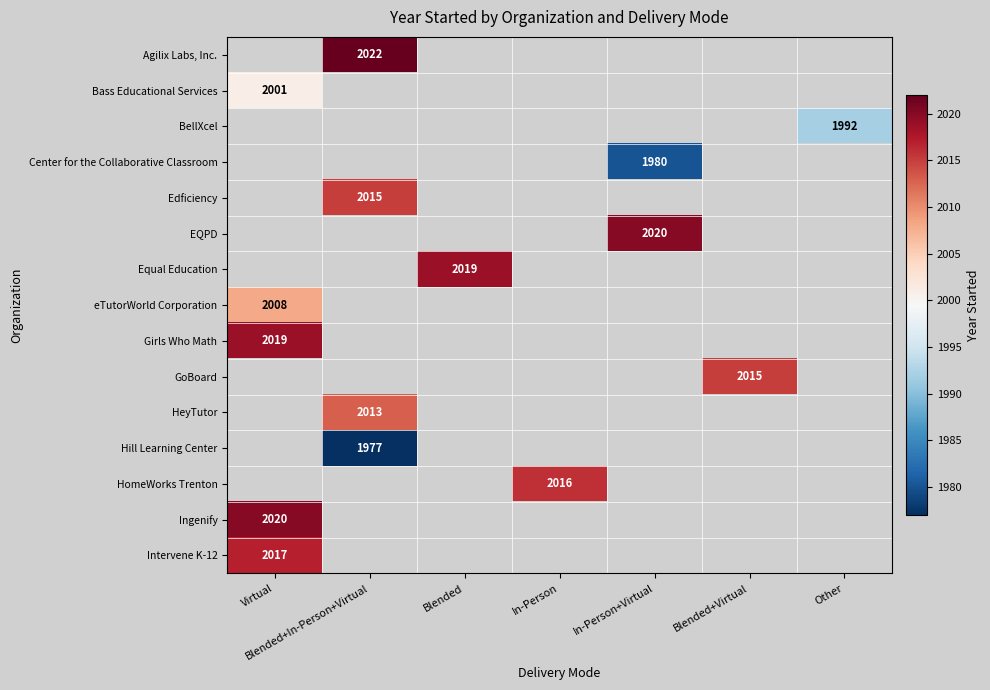

The Hill Learning Center series shows 3175 at Blended+In-Person+Virtual. True or false?

False